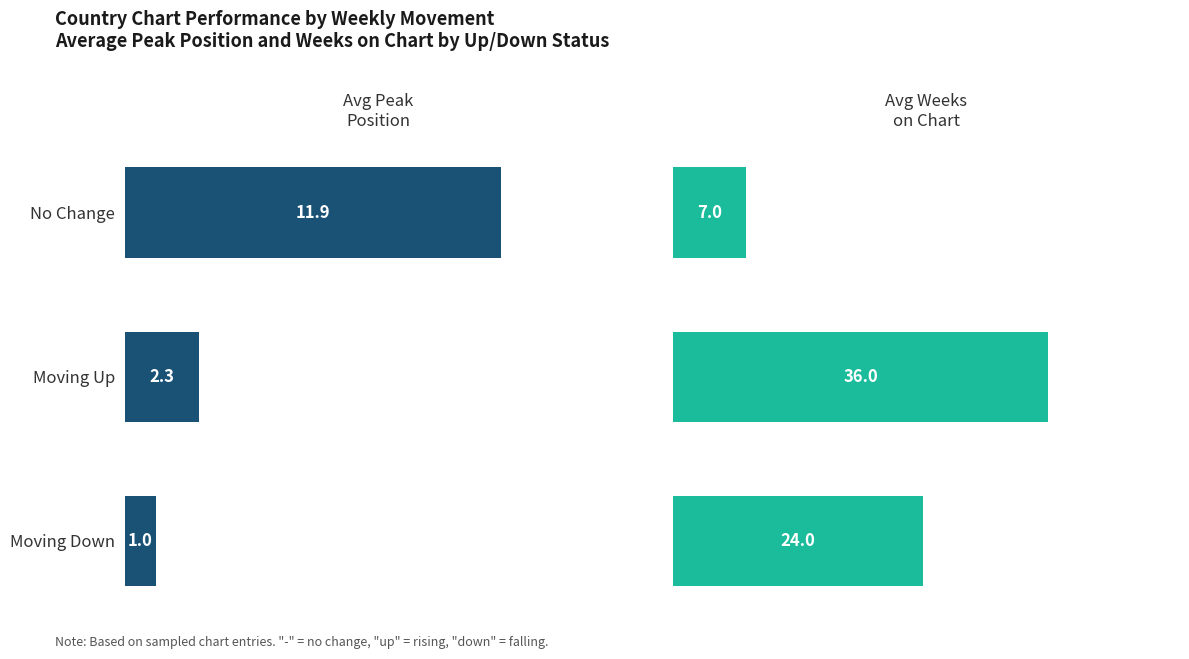

What is the difference between the maximum and minimum values in the Avg Peak Position series?

10.9